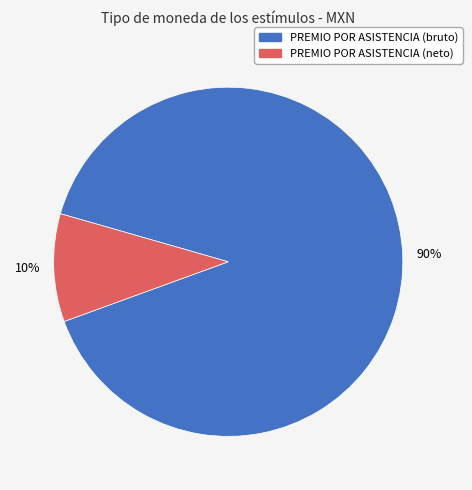

Count the number of slices in the pie.

2